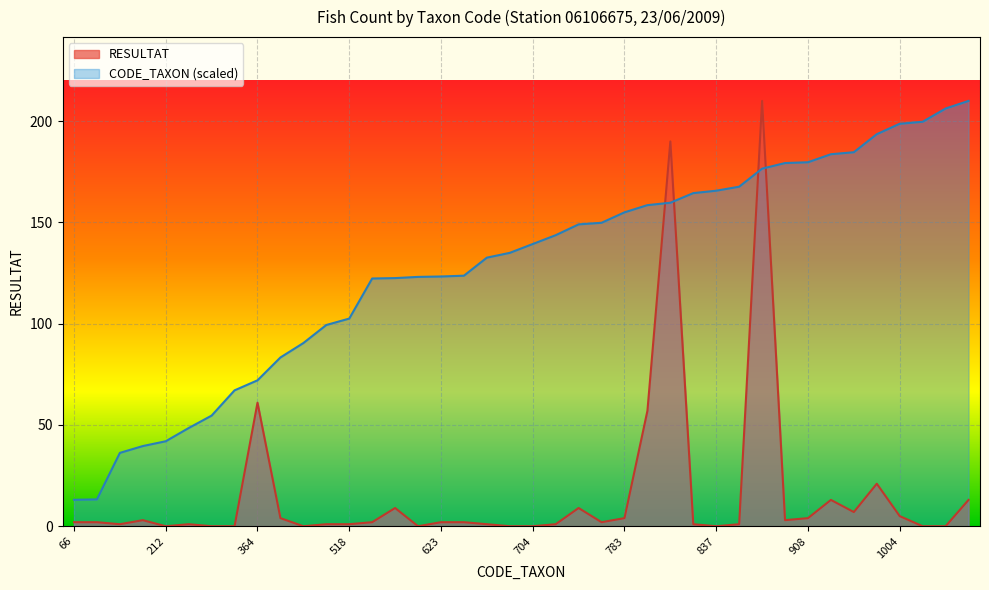

What is the spread (max minus min) of values at 757?

147.8